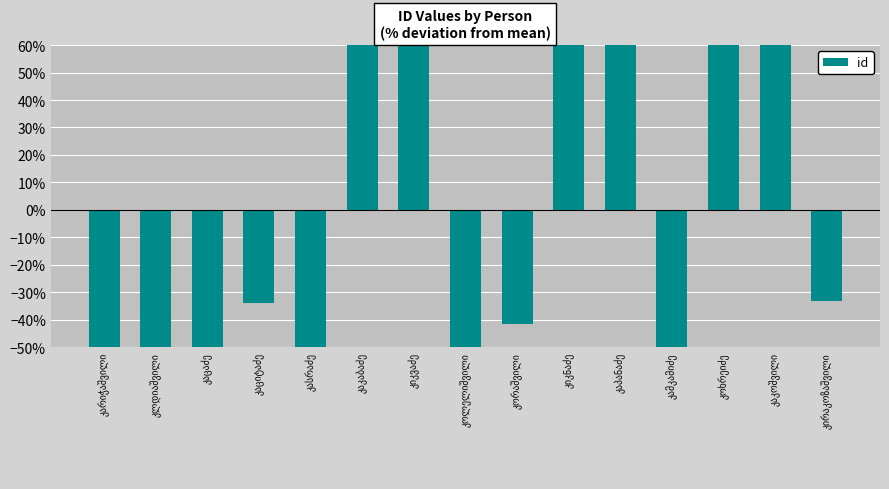

List the labels in order of value, smallest first.

კამკამიძე, კლდიაშვილი, კარიჭაშვილი, კასრაძე, კოლელიშვილი, კაცაძე, კორაშვილი, კაციტაძე, კირაკოზაშვილი, კაკაბაძე, კიკვაძე, კიკნაძე, კაპანაძე, კაკოშვილი, კოხრეიძე